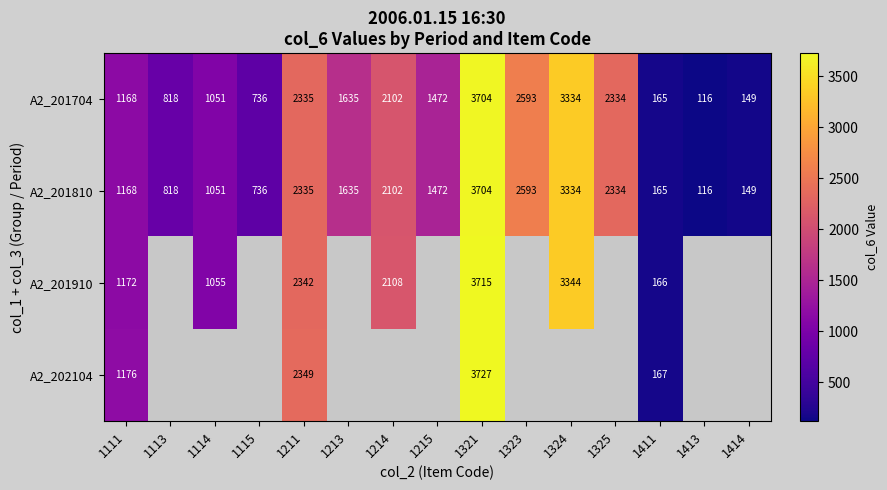

Count the number of categories in the chart.

15